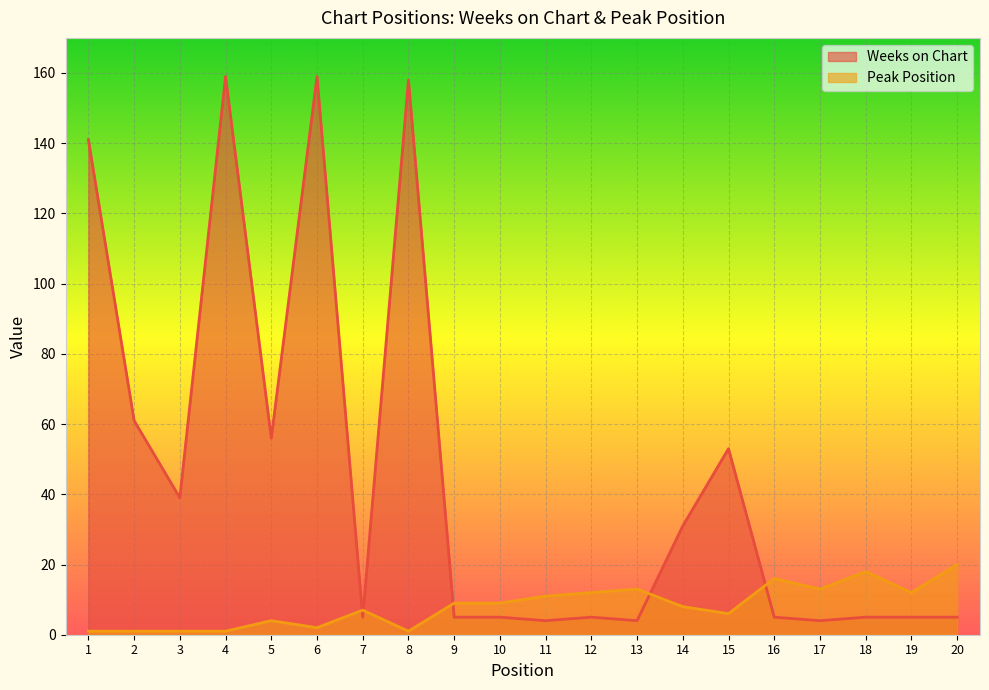

Which series ends up on top after the final intersection of Weeks on Chart and Peak Position?

Peak Position